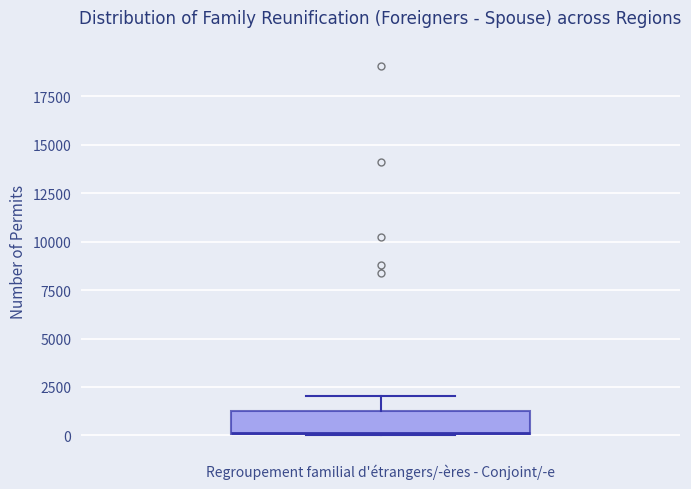

Read this box plot against the y-axis: the position of the median line, the range covered by the box, and the ends of both whiskers. The values are not printed on the chart, so give them approximately, as read against the axis.

median 0, box 0 to 1500, whiskers 0 to 2000